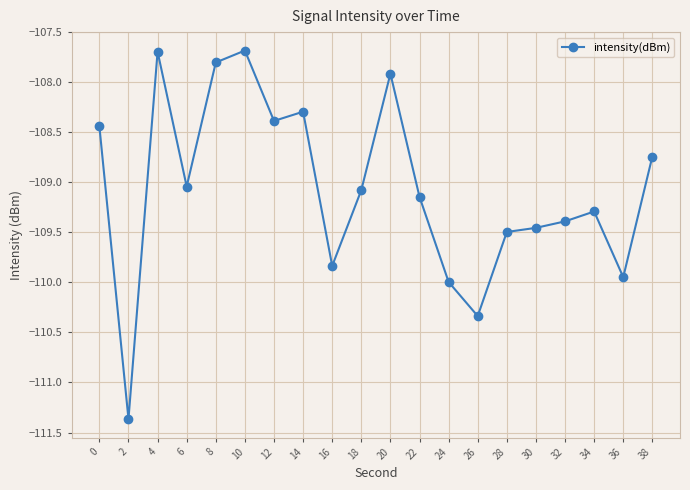

True or false: the data shows -109.1 at 18.

True